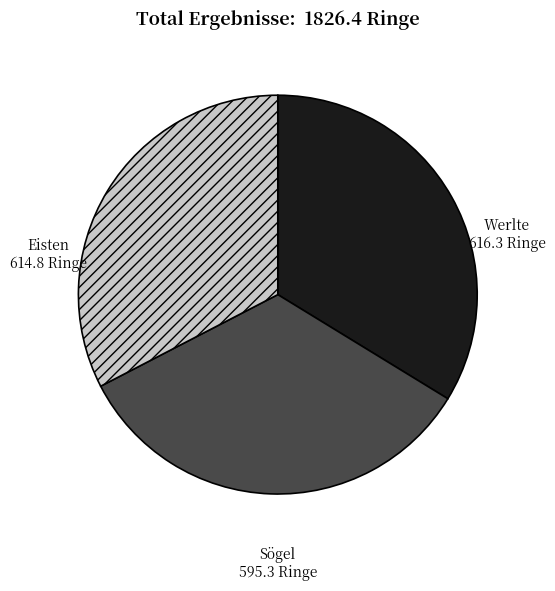

Do Sögel and Werlte together represent more than half of the pie?

Yes